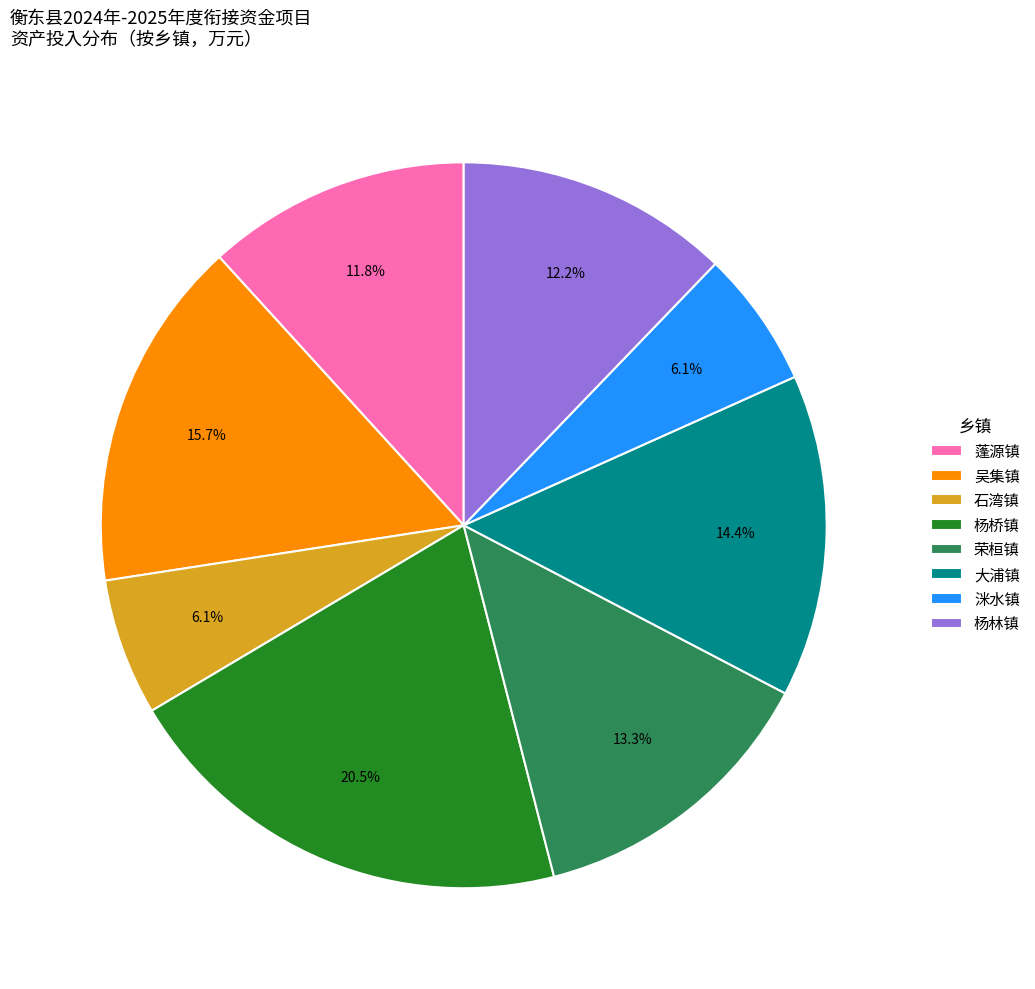

Is there any slice that represents more than half of the pie?

No